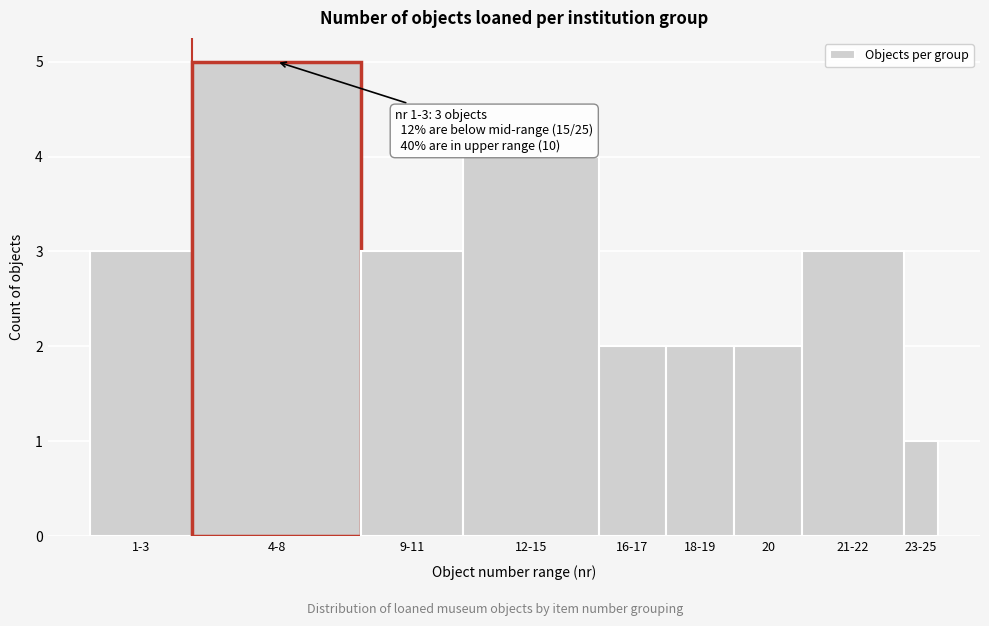

Reading right to left, what are all the values shown in this chart?

1	3	2	2	2	4	3	5	3